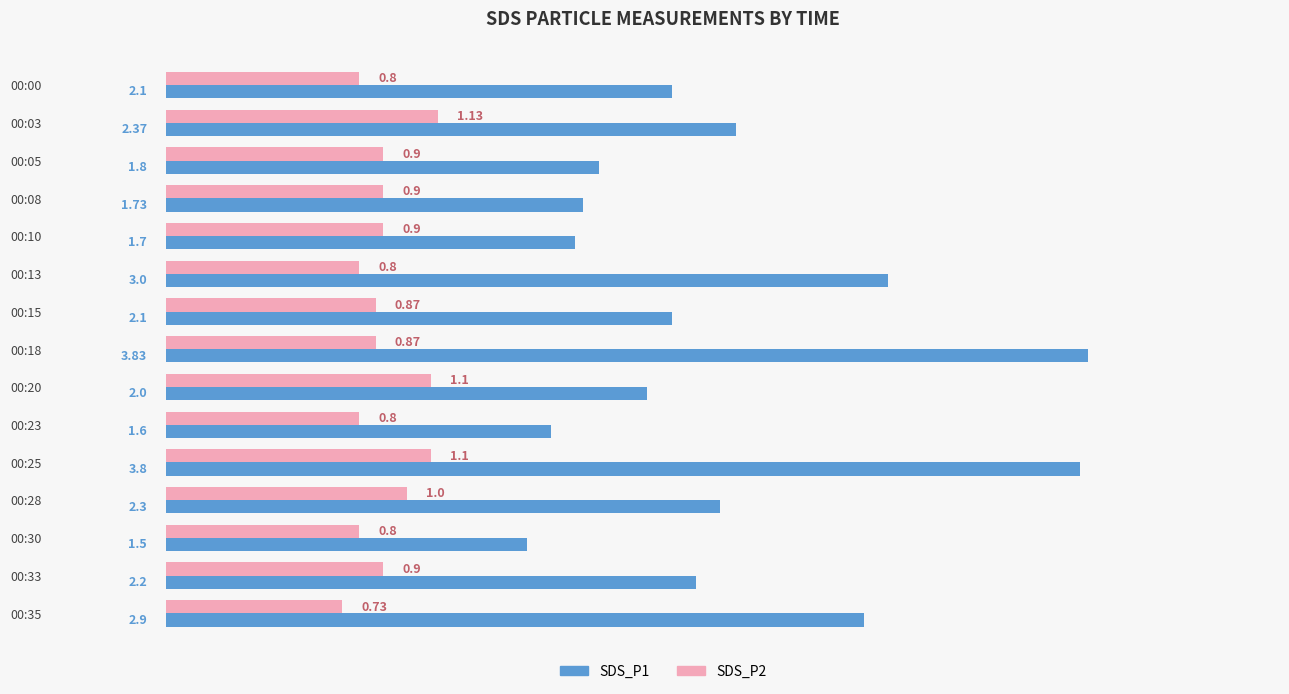

Which series has the largest range (max minus min)?

SDS_P1